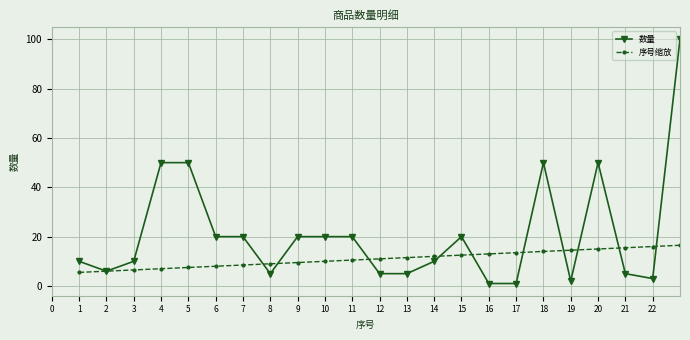

True or false: 数量 has more than 0 points higher than both neighbors.

True